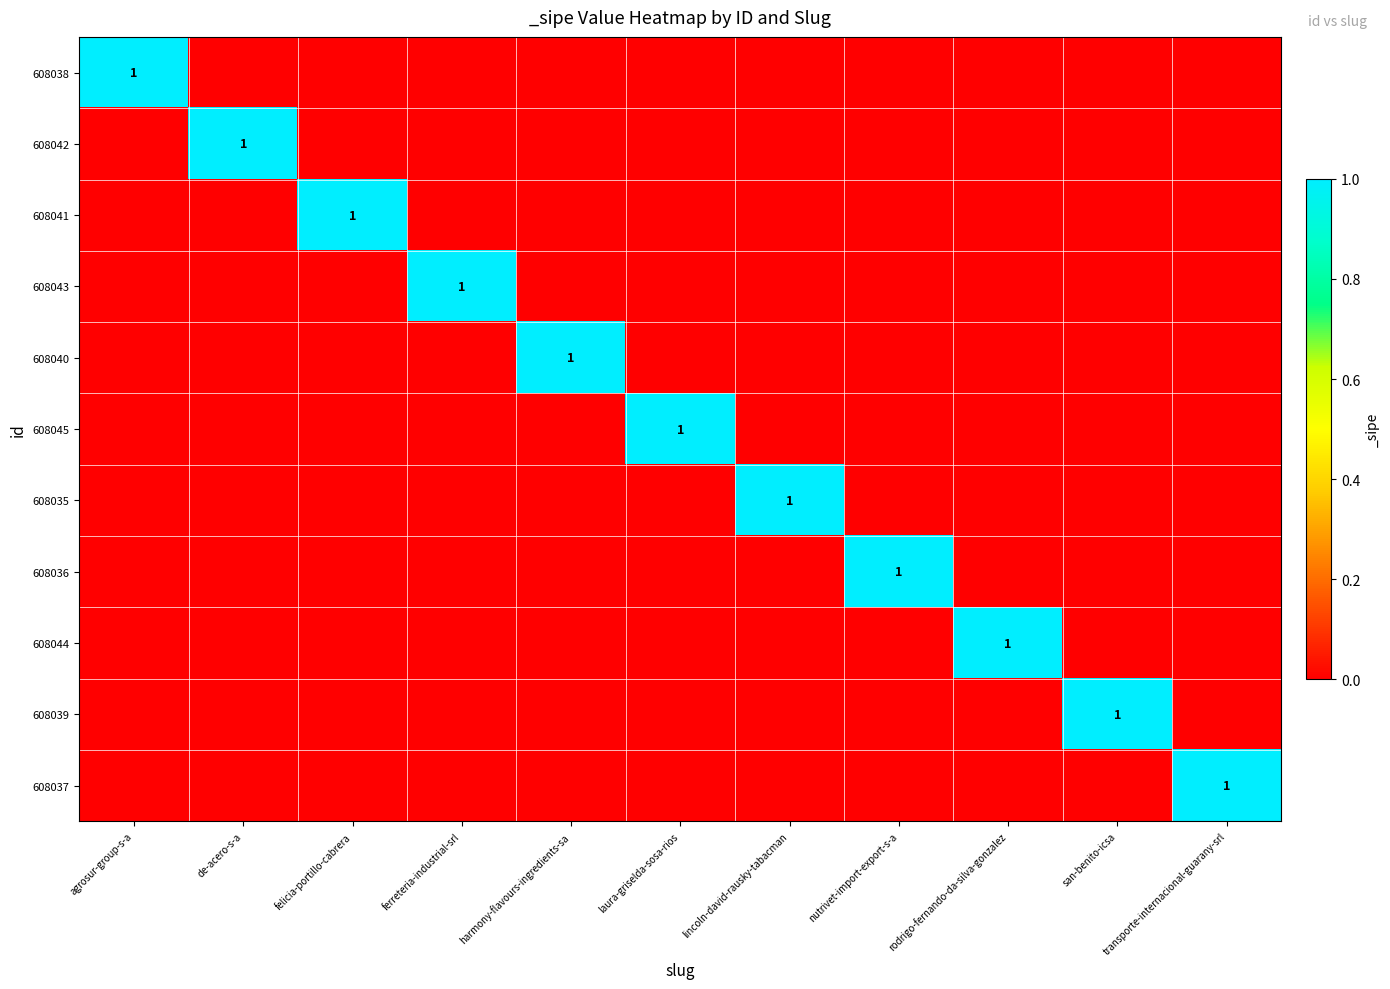

The value of 608044 at rodrigo-fernando-da-silva-gonzalez is 2. True or false?

False